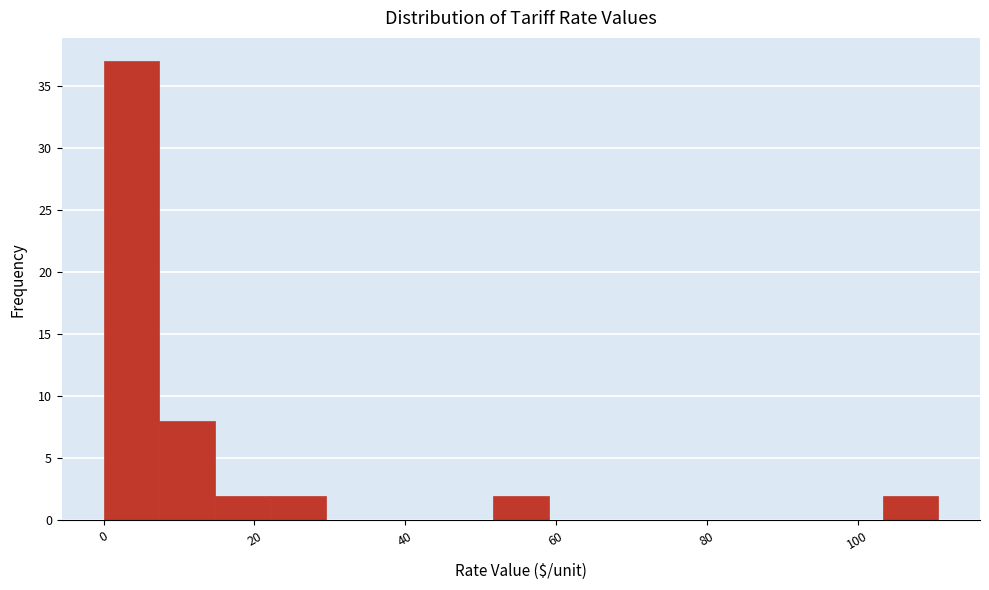

Around what value on the x-axis is the tallest bar? Give the approximate position of its centre, as read against the axis.

4